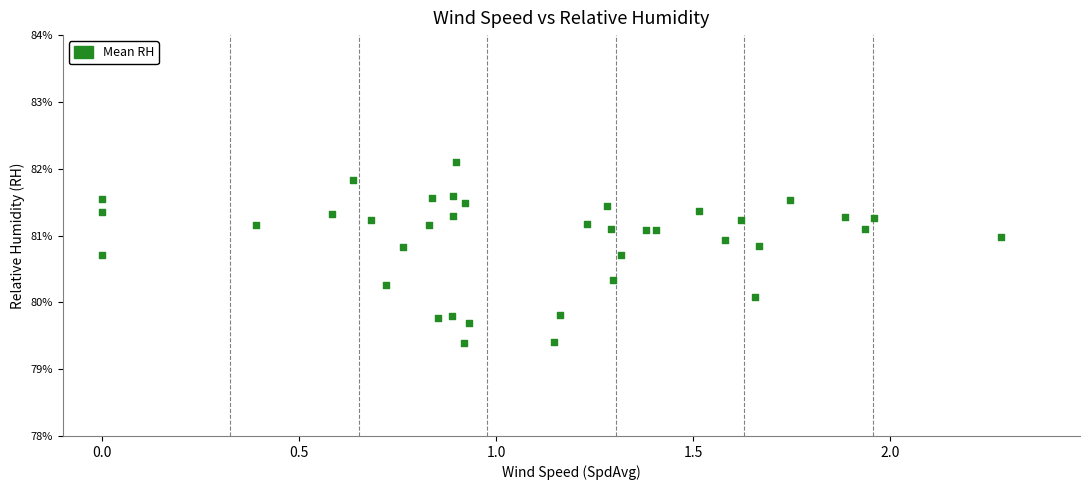

What Y value in the scatter plot is closest to 80?

80.1